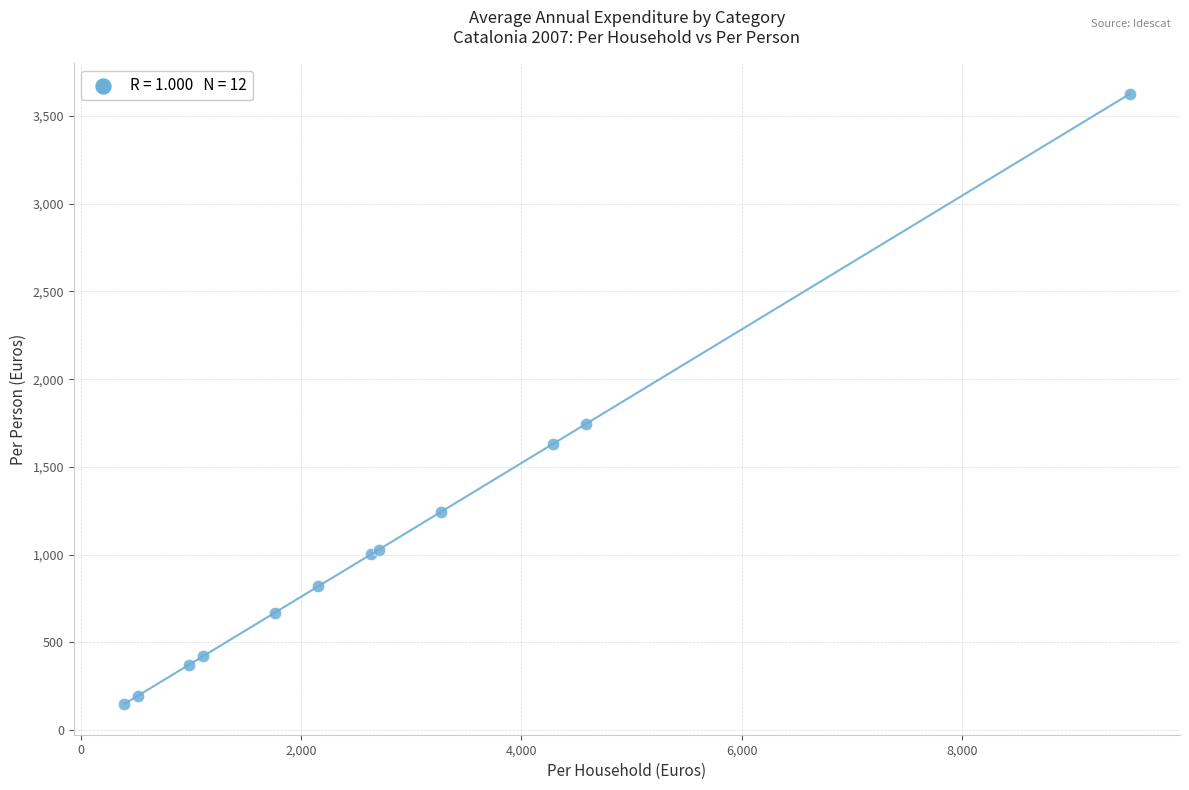

What Y value in the scatter plot is closest to 1886?

1747